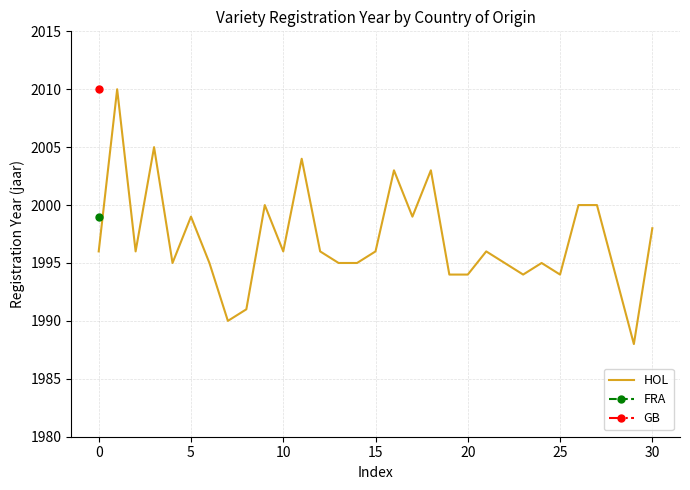

What value does the data have at 26, to the nearest 5?

2000